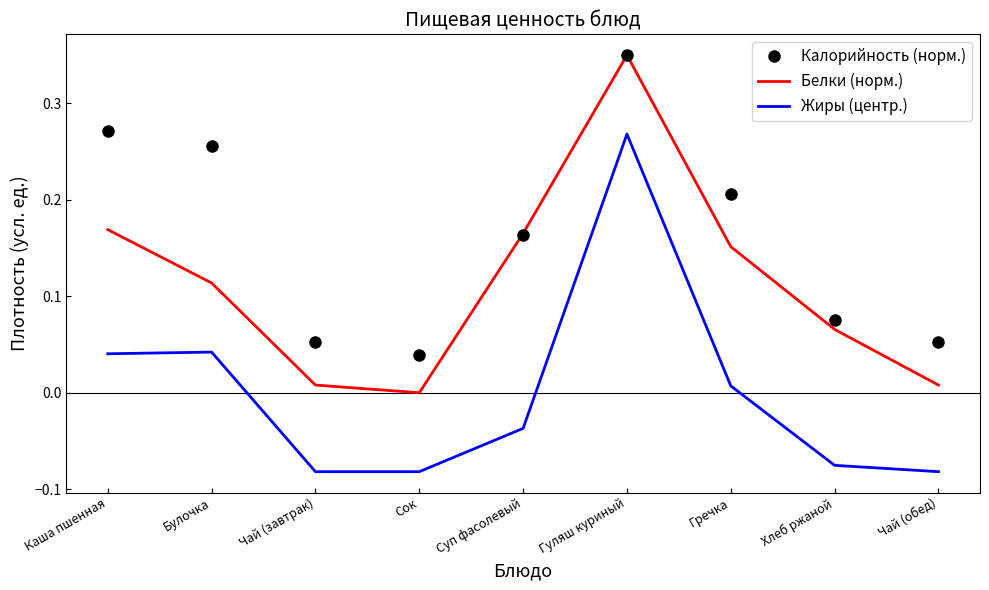

Between Булочка and Хлеб ржаной, which series saw the biggest shift?

Калорийность (норм.)